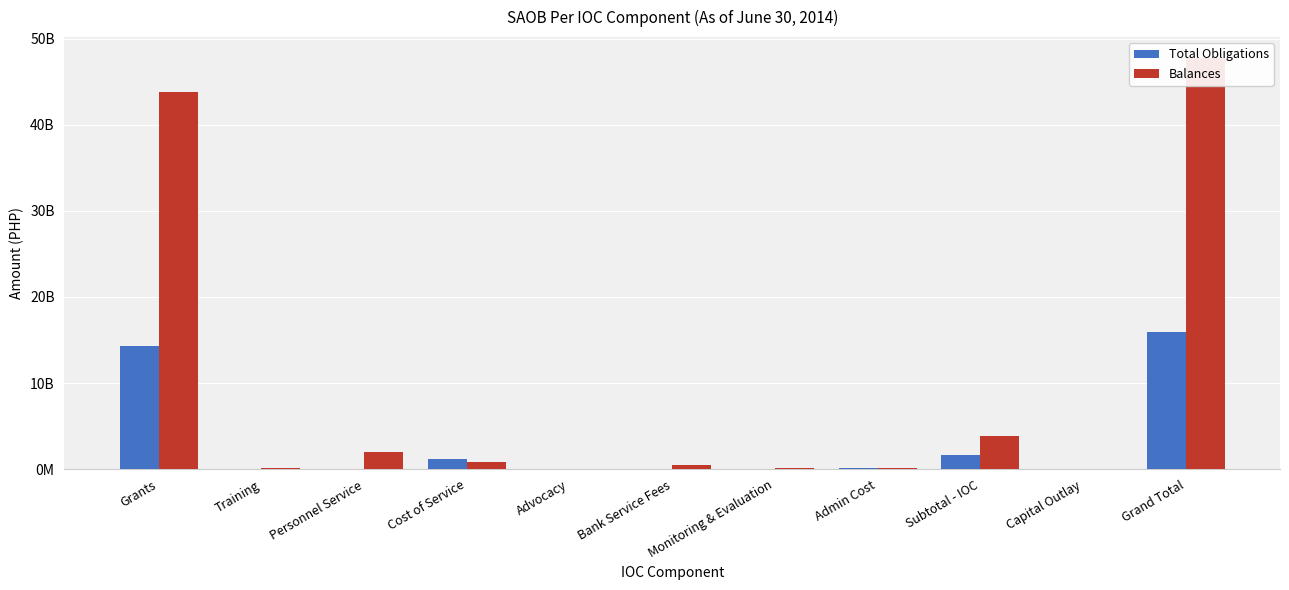

Between Monitoring & Evaluation and Grand Total, which series saw the biggest shift?

Balances